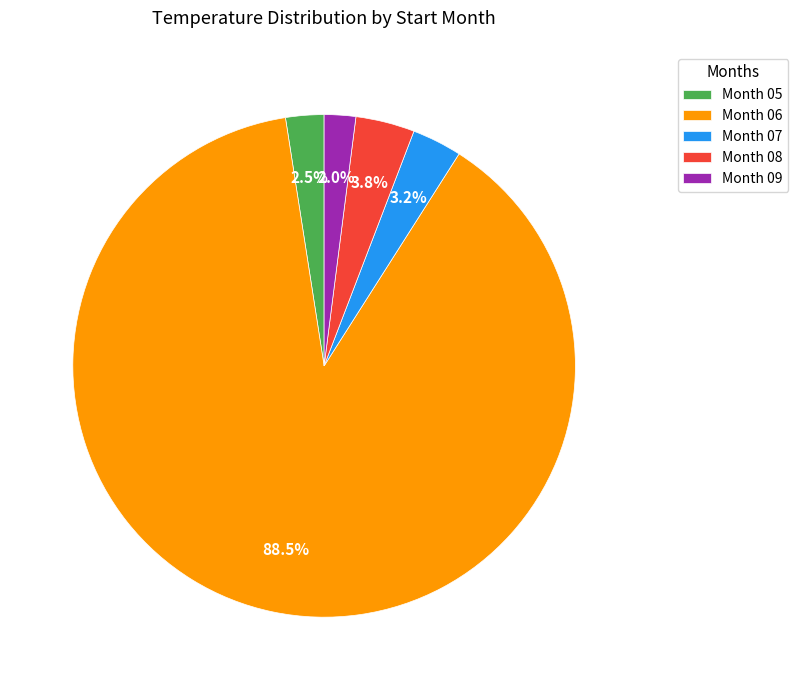

Does any single category account for the majority?

Yes